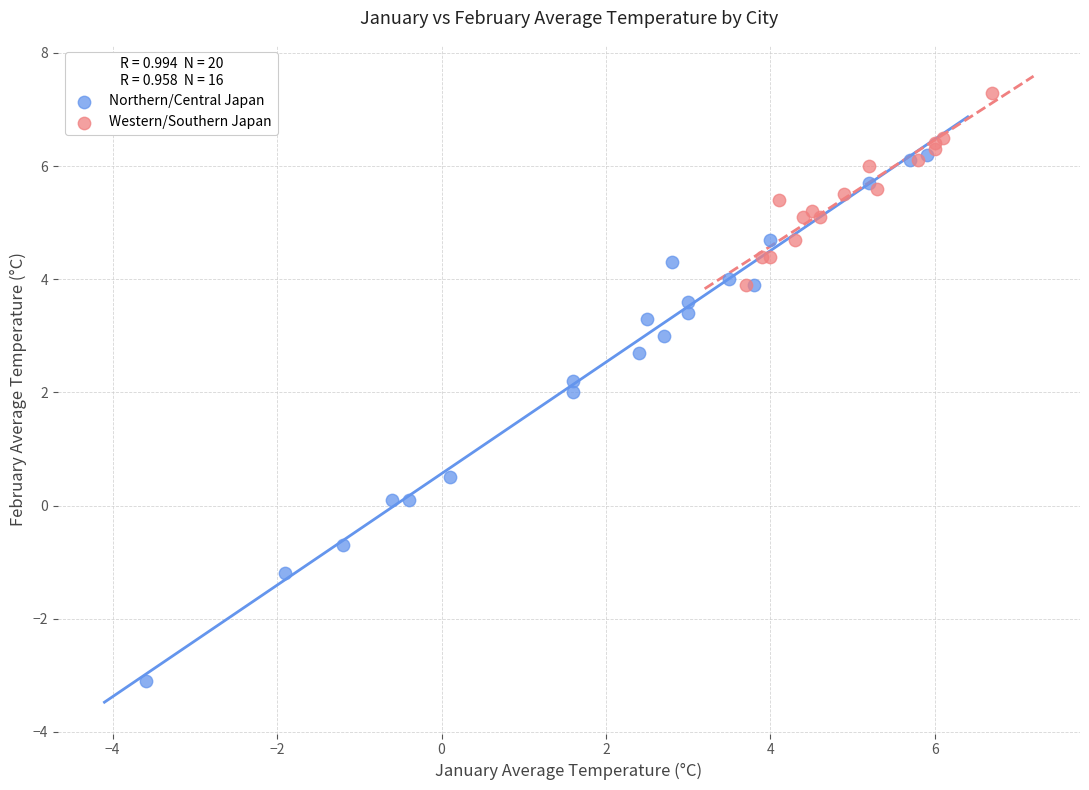

Which series reaches the maximum Y coordinate?

Western/Southern Japan